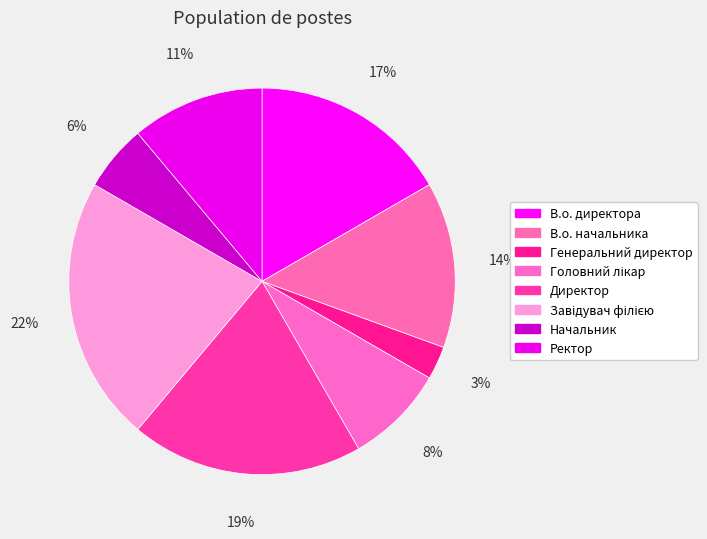

How many slices are in this pie chart?

8